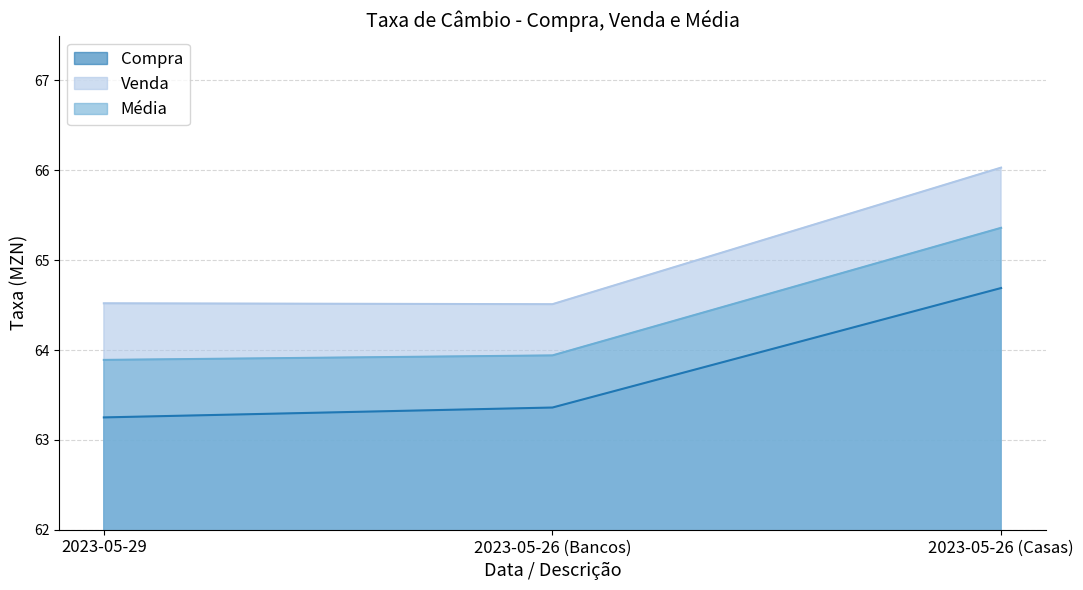

How many lines are shown in the chart?

3